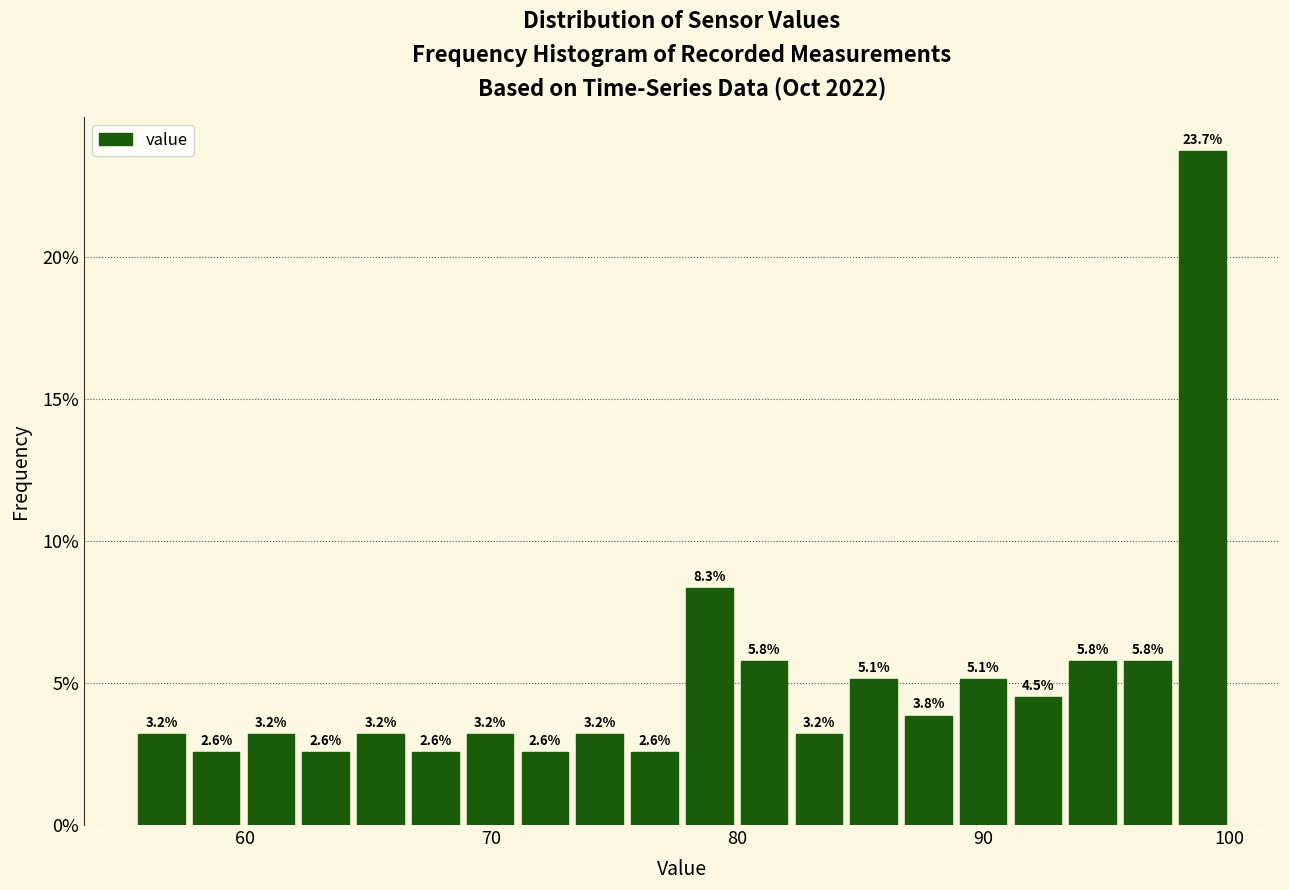

Around what value on the x-axis is the tallest bar? Give the approximate position of its centre, as read against the axis.

99